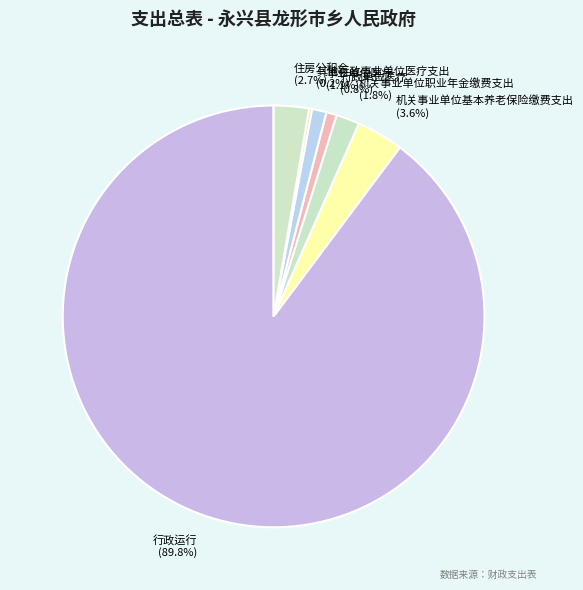

Approximately how many times larger is the value at 机关事业单位职业年金缴费支出 compared to 事业单位医疗?

1.6